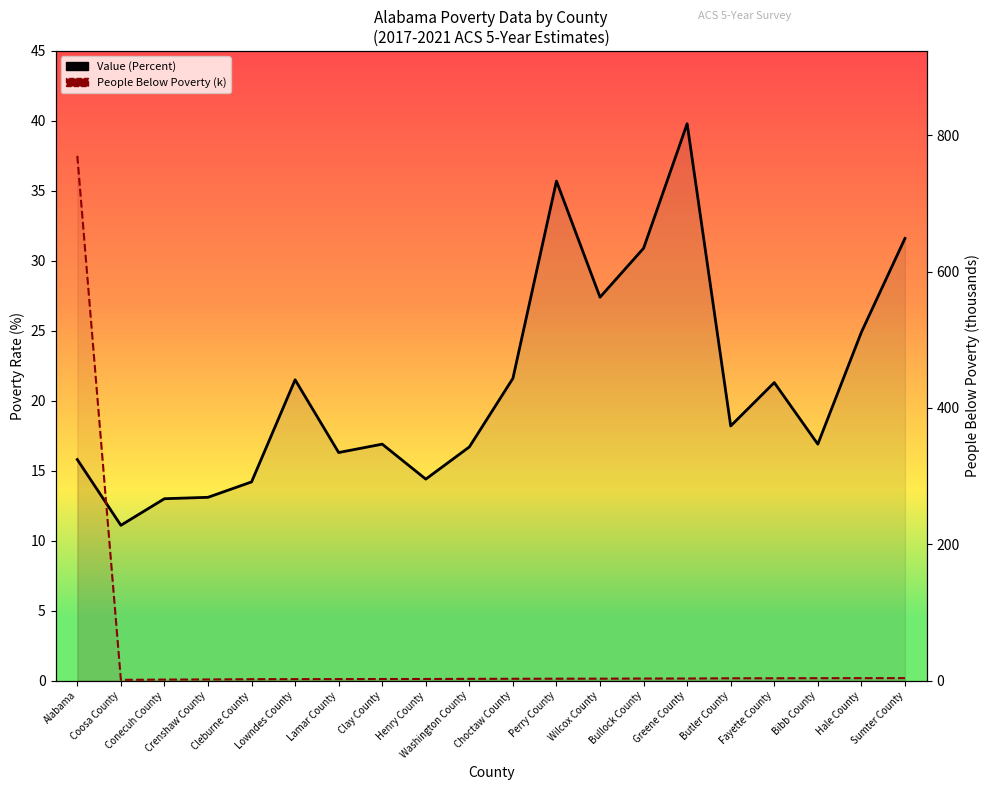

Where is the first local minimum for People (Below Poverty, thousands)?

Coosa County